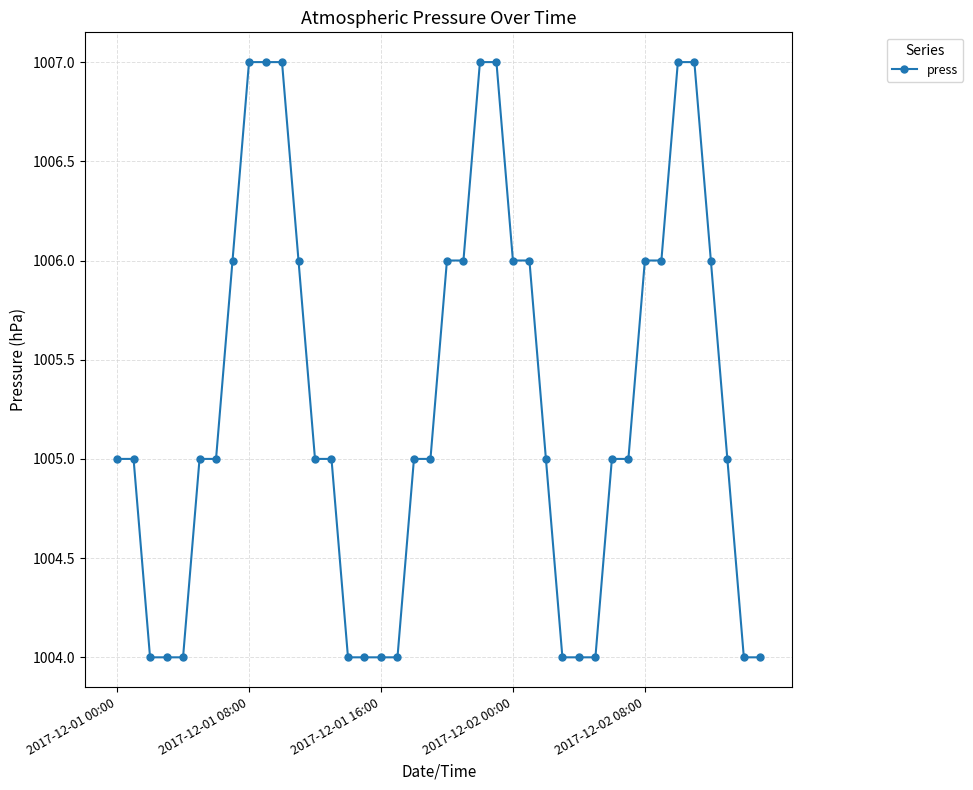

What is the value of the 31st point from the left?

1005